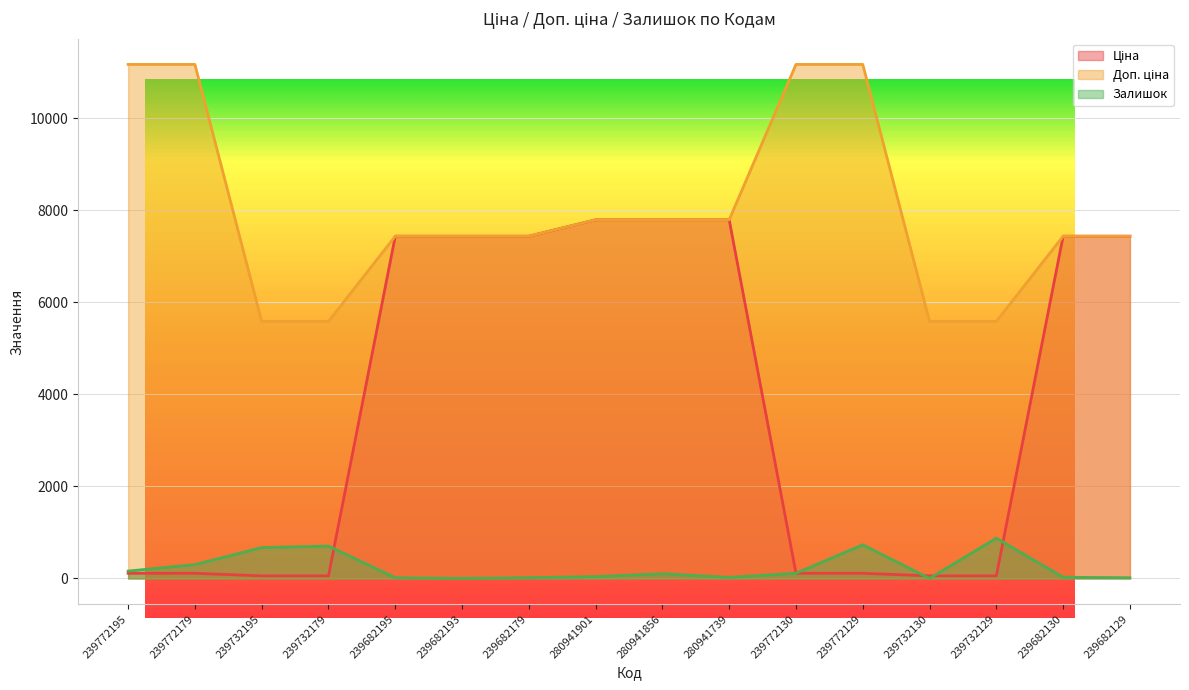

What is the lowest value of the Ціна series?

55.9